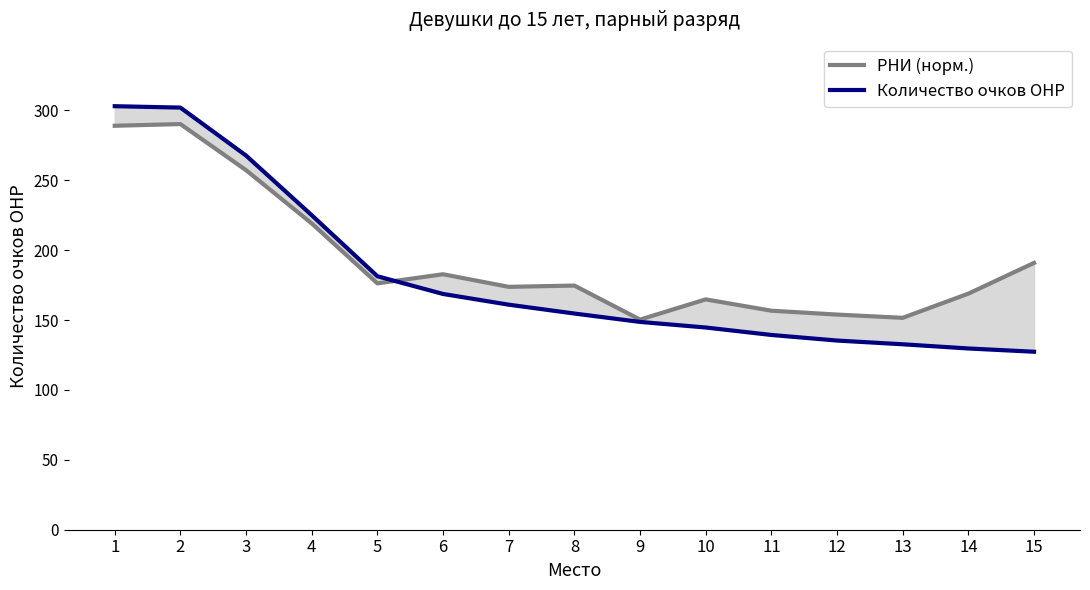

Which label corresponds to the largest value in the chart?

1